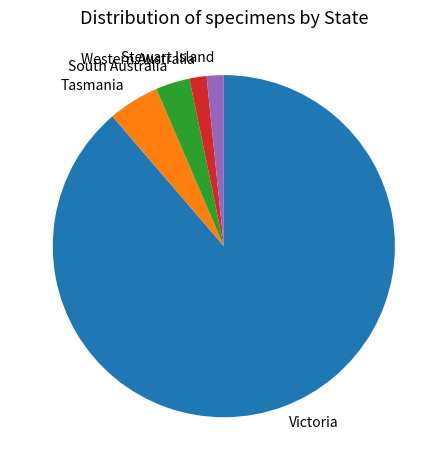

Is the sum of Victoria and Western Australia greater than half?

Yes